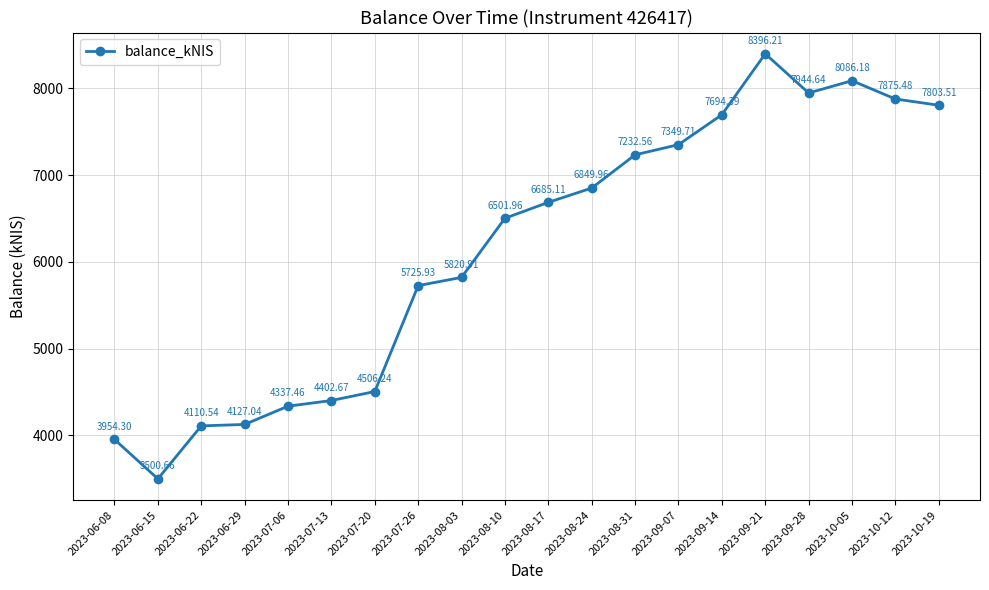

Rank the categories by value from highest to lowest.

2023-09-21, 2023-10-05, 2023-09-28, 2023-10-12, 2023-10-19, 2023-09-14, 2023-09-07, 2023-08-31, 2023-08-24, 2023-08-17, 2023-08-10, 2023-08-03, 2023-07-26, 2023-07-20, 2023-07-13, 2023-07-06, 2023-06-29, 2023-06-22, 2023-06-08, 2023-06-15